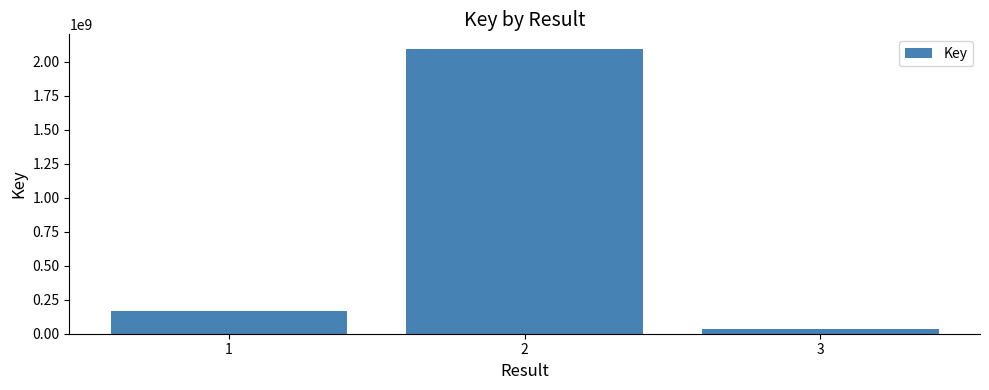

Which label corresponds to the largest value in the chart?

2